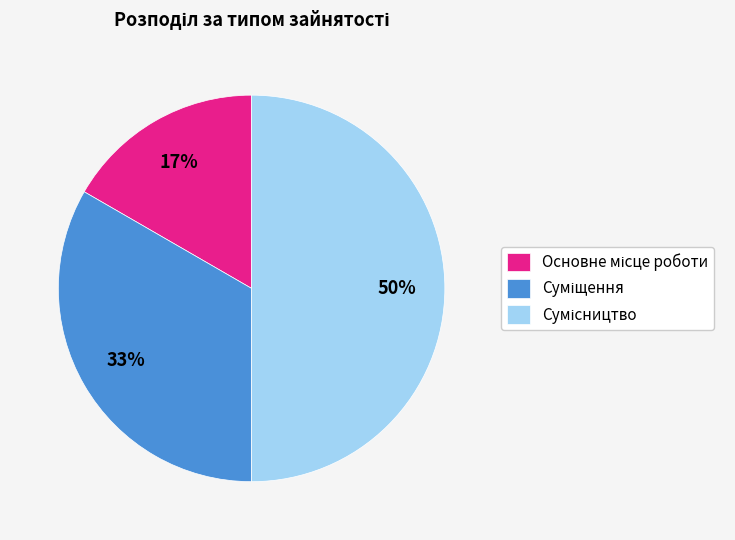

To the nearest percent, what is the average slice percentage?

33%